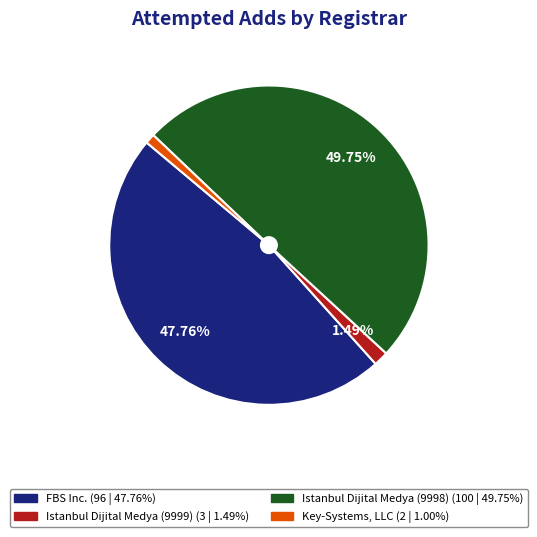

Does FBS Inc. account for over 50% of the chart?

No